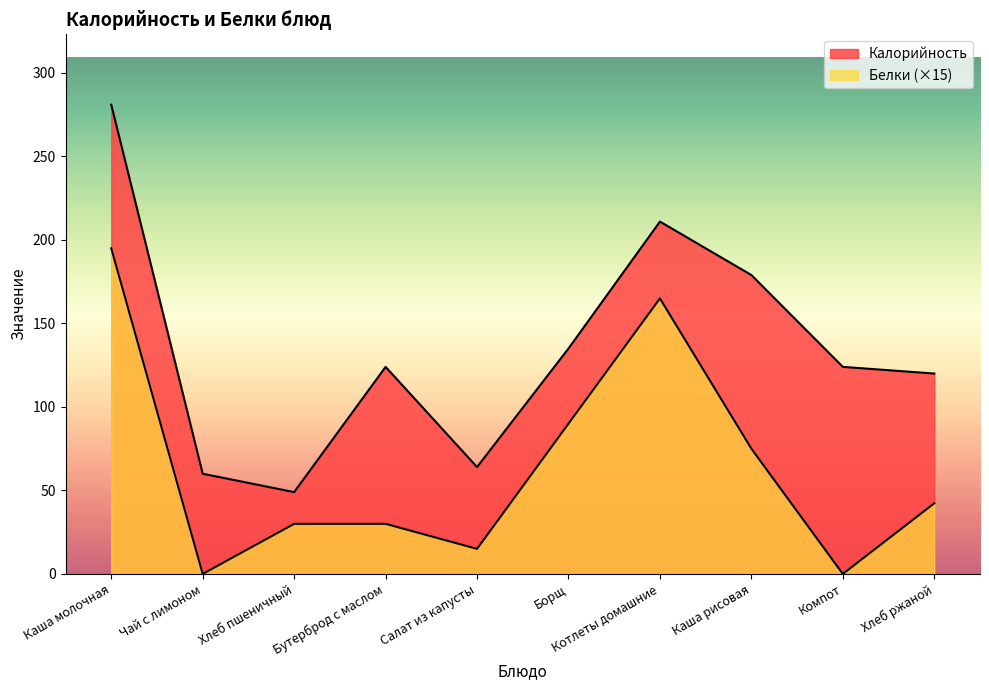

What is the label of the 7th point from the left?

Котлеты домашние